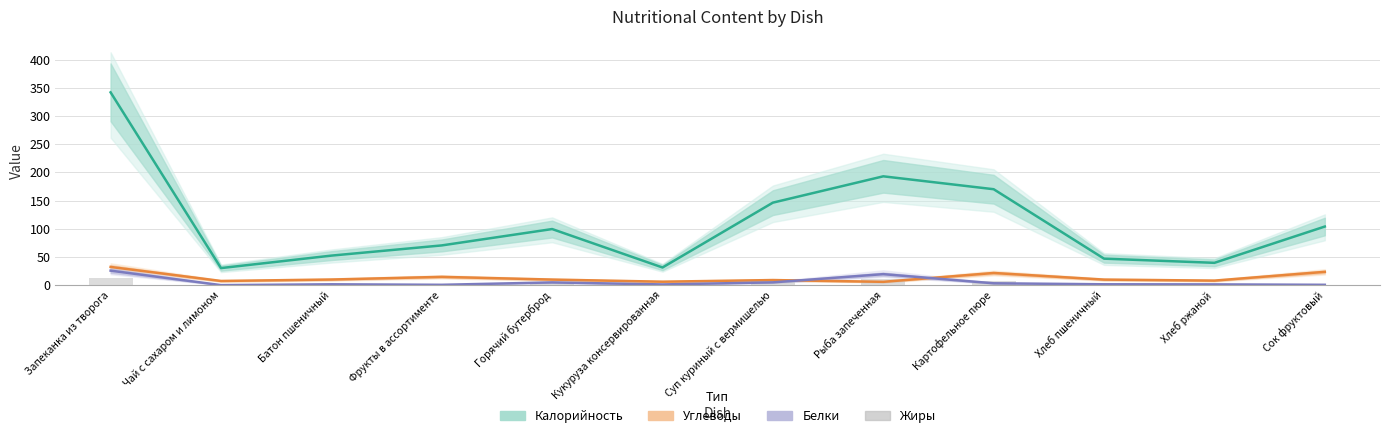

Which category has the lowest value in the Белки series?

Чай с сахаром и лимоном